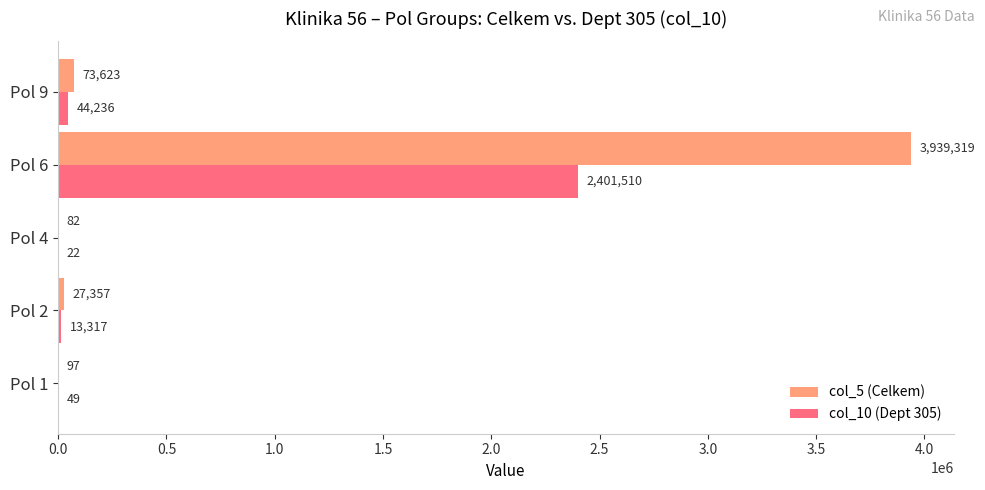

Which category has the highest value across all series?

Pol 6